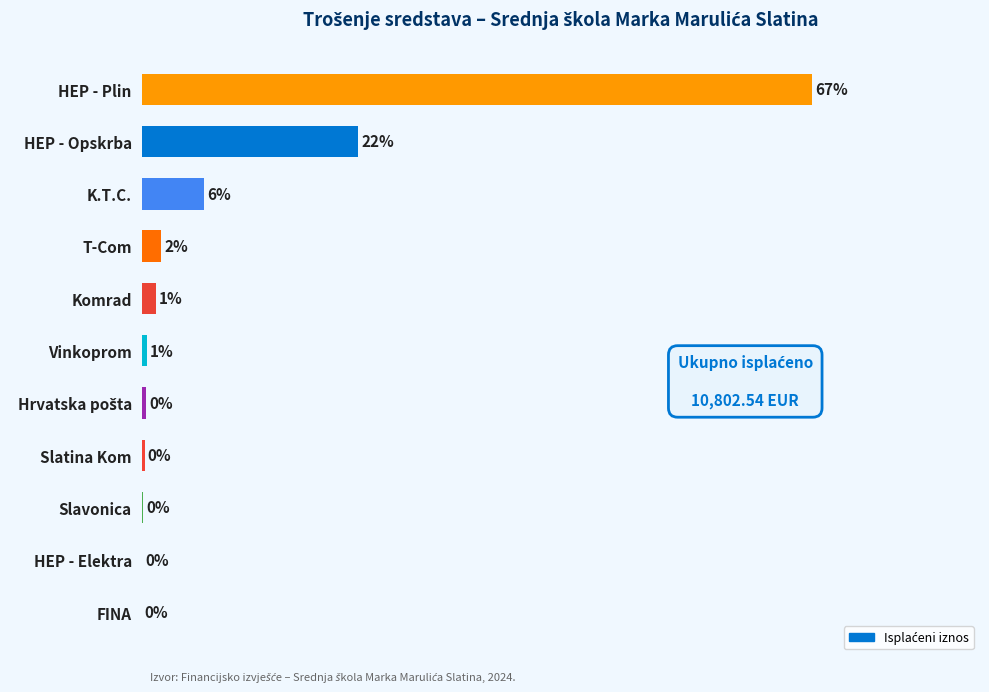

Which category has the highest value across all series?

HEP - Plin